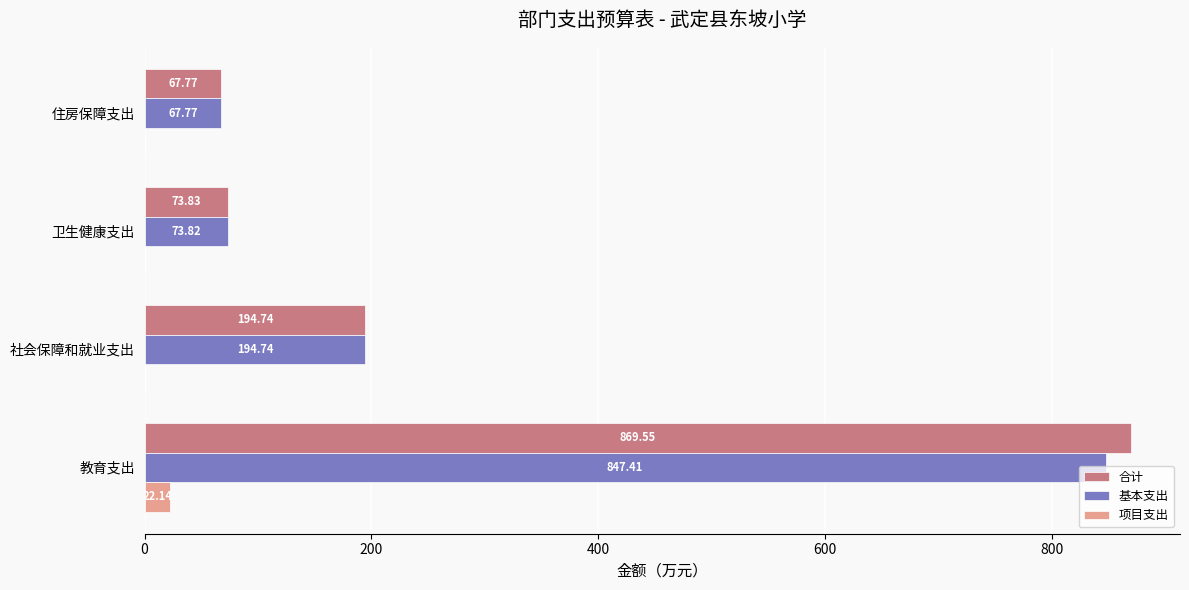

What is the sum of all 项目支出 values?

22.1